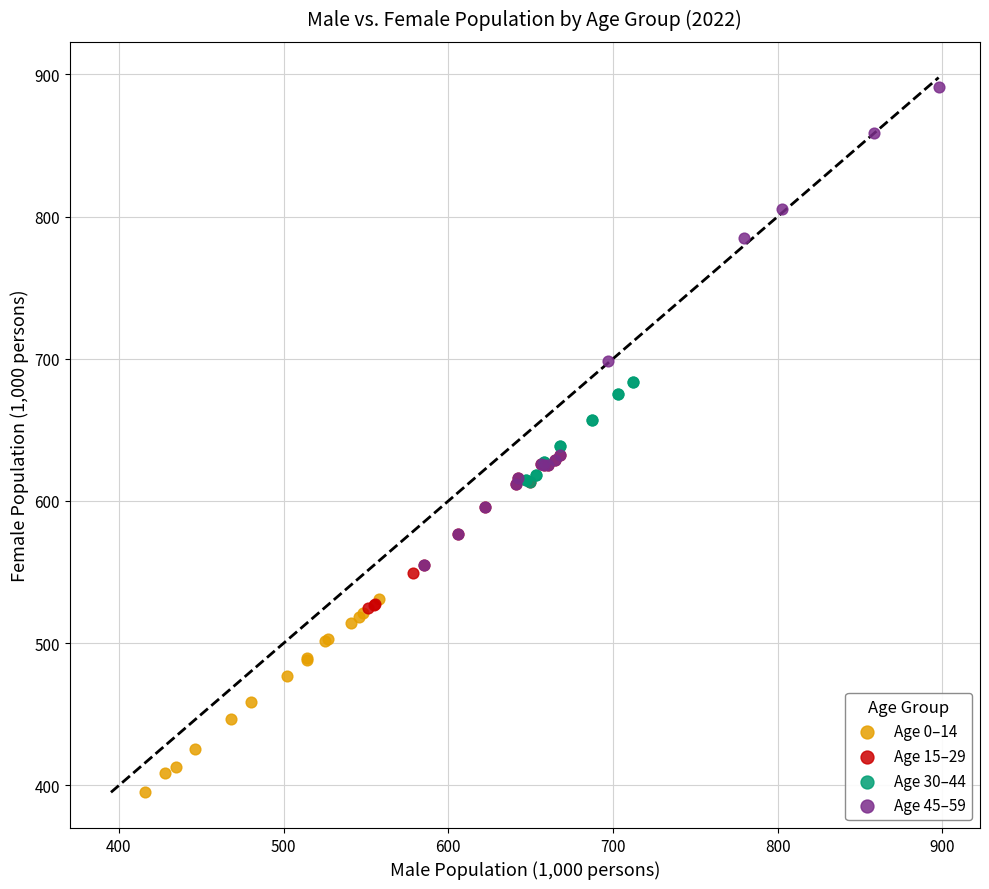

What are all the series names shown in the legend?

Age 0–14, Age 15–29, Age 30–44, Age 45–59